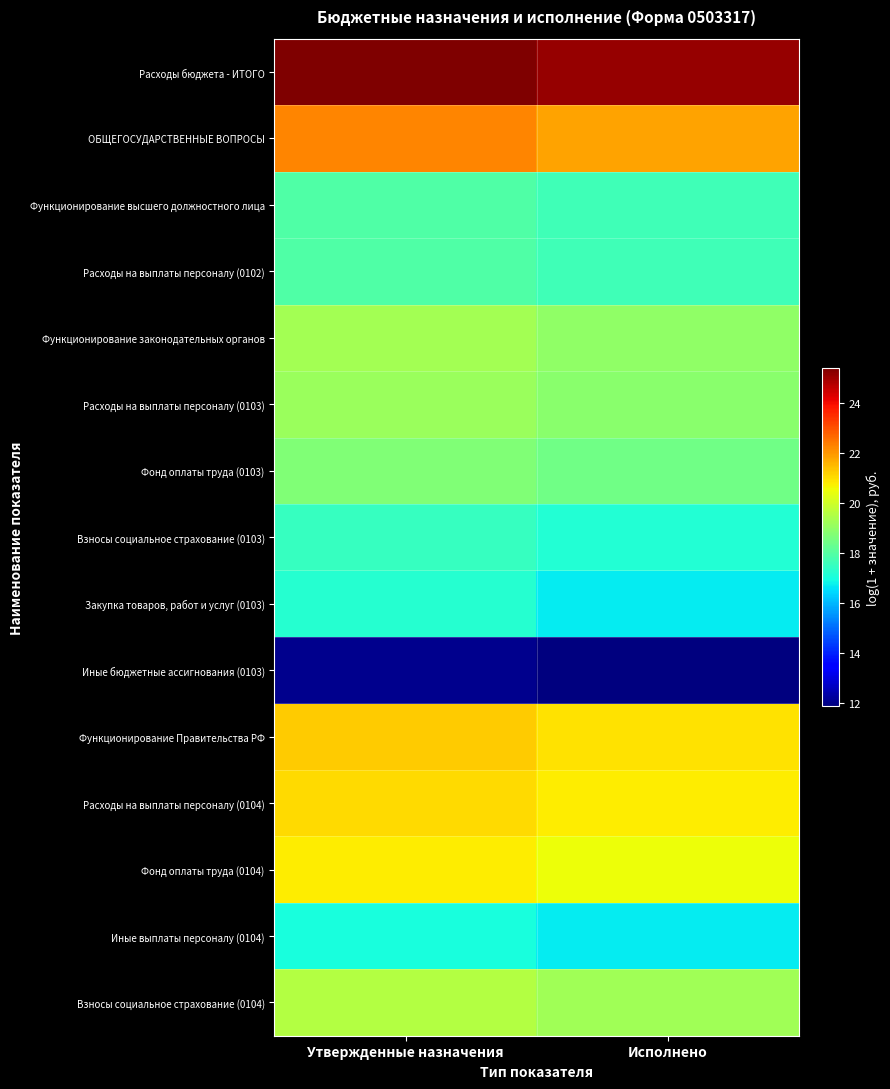

What is the spread (max minus min) of values at Утвержденные назначения?

13.4